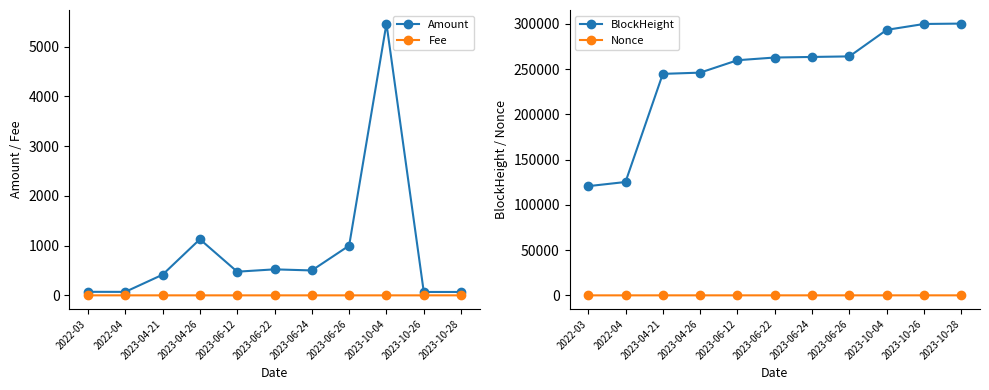

Which category has the highest value in the BlockHeight series?

2023-10-28